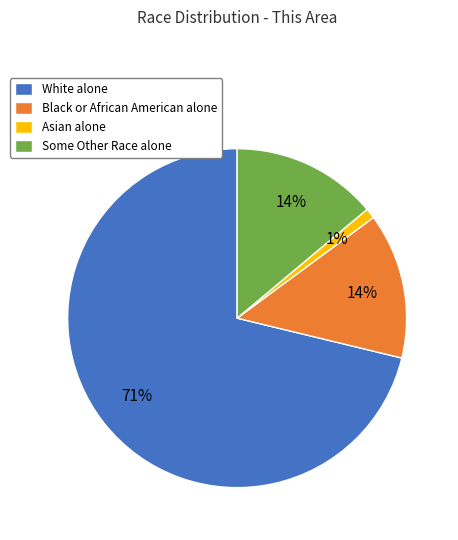

What percentage is the Black or African American alone slice, to the nearest percent?

14%